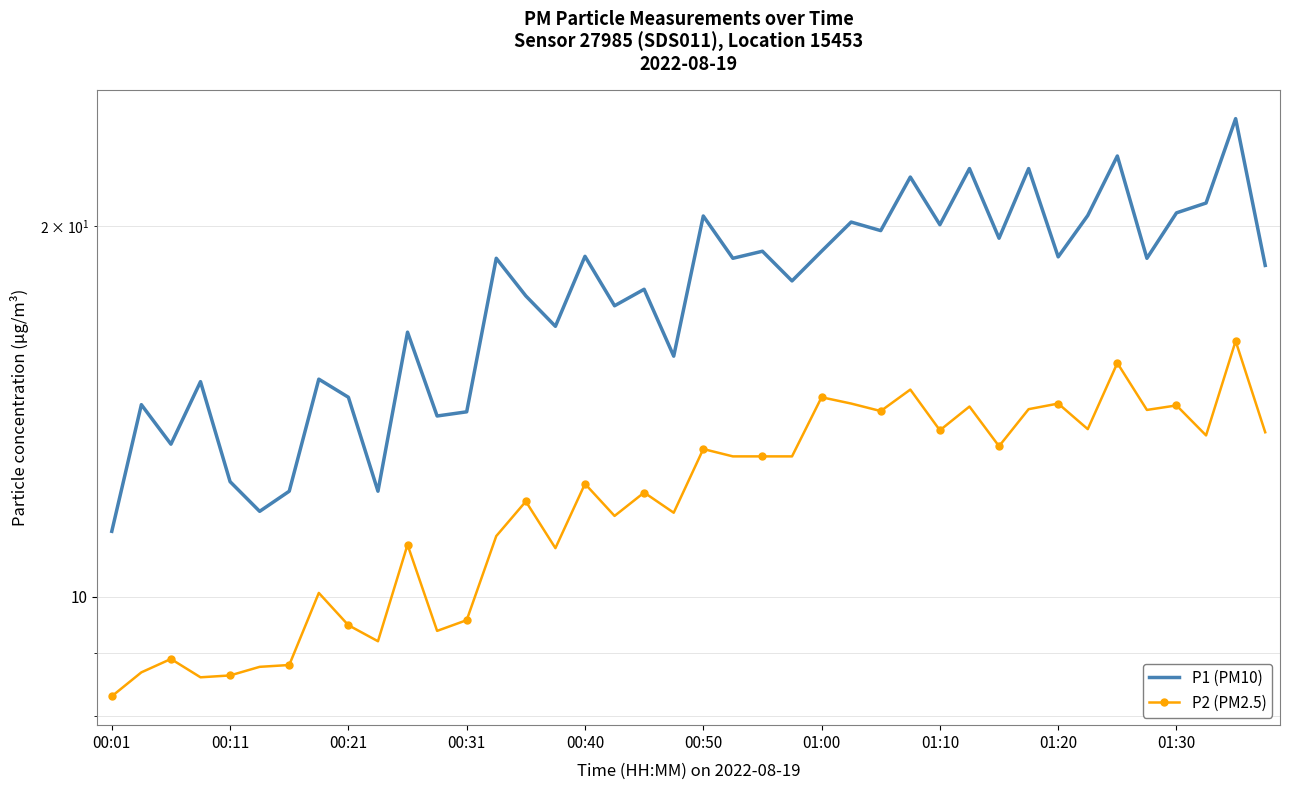

The value of P1 (PM10) at 00:01 is 6.3. True or false?

False